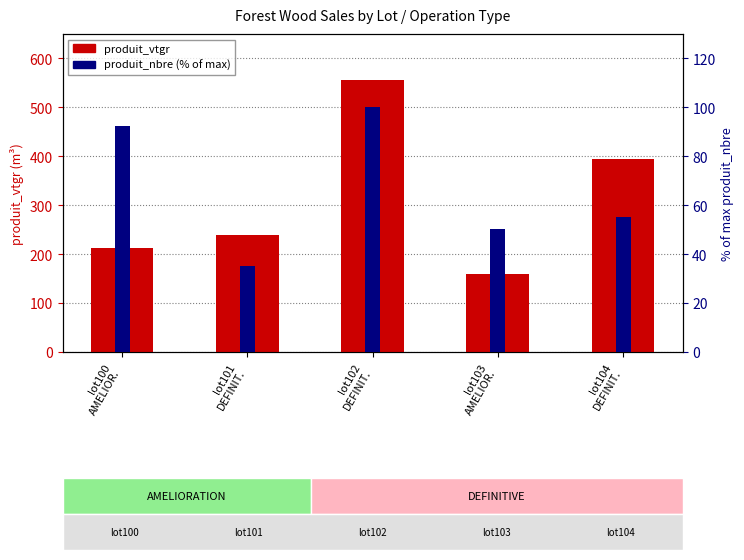

What is the difference between the maximum and minimum values in the produit_vtgr series?

397.4